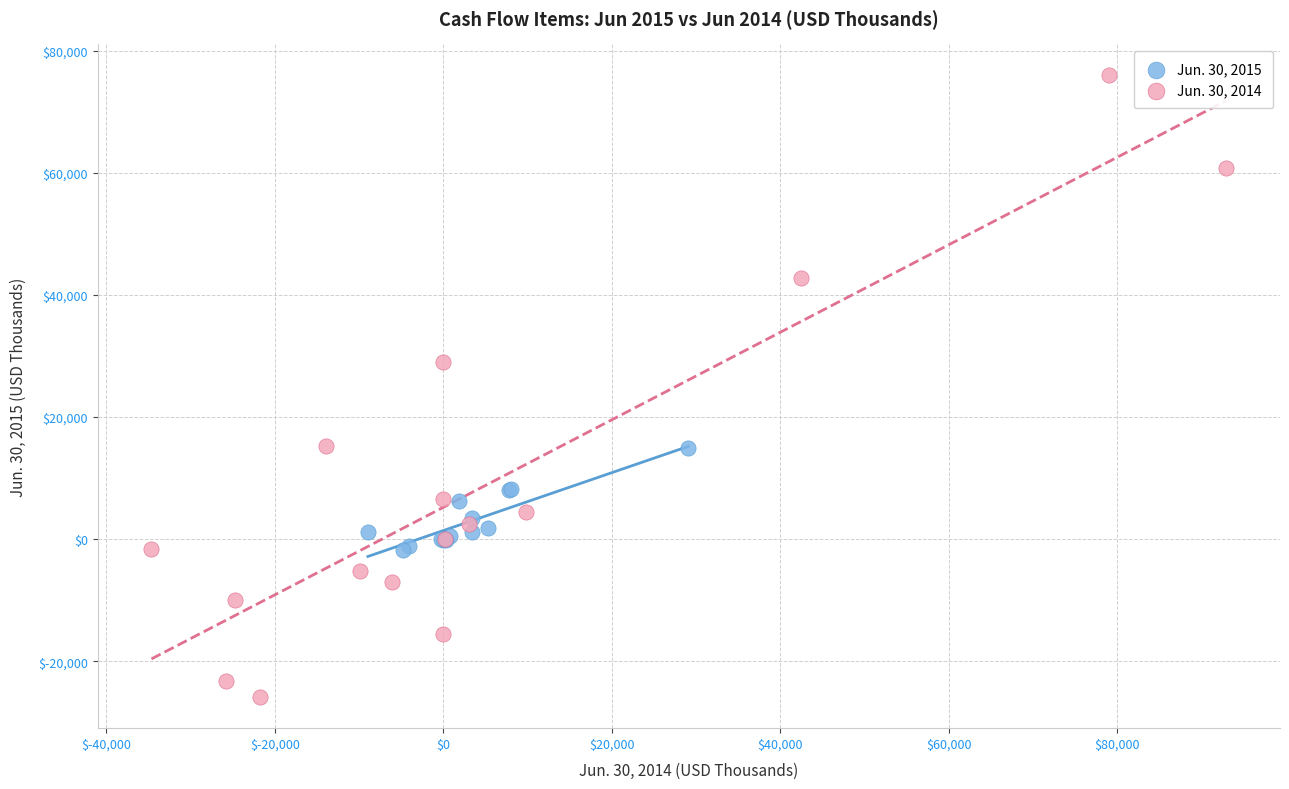

Which series has the largest Y range (max minus min)?

Jun. 30, 2014